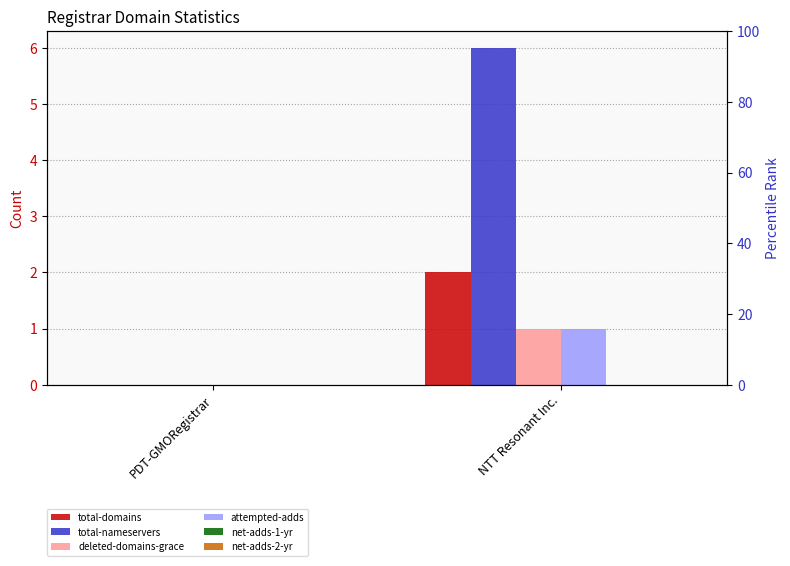

Which label corresponds to the largest value in the chart?

NTT Resonant Inc.